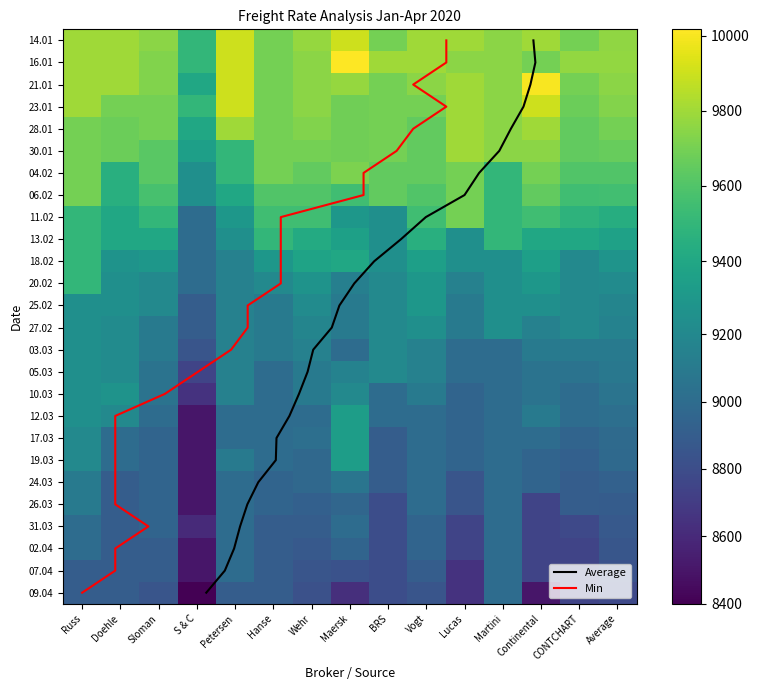

Reading left to right, list all the values displayed in this chart.

14.01.2020: Russ=9800	Doehle=9800	Sloman=9750	S & C=9500	Petersen=9900	Hanse=9700	Wehr=9775	Maersk=9900	BRS=9700	Vogt=9800	Lucas=9800	Martini=9750	Continental=9800	CONTCHART=9700	Average=9763
16.01.2020: Russ=9800	Doehle=9800	Sloman=9725	S & C=9500	Petersen=9900	Hanse=9700	Wehr=9750	Maersk=10017	BRS=9800	Vogt=9800	Lucas=9750	Martini=9750	Continental=9700	CONTCHART=9769	Average=9769
21.01.2020: Russ=9800	Doehle=9800	Sloman=9725	S & C=9400	Petersen=9900	Hanse=9700	Wehr=9750	Maersk=9775	BRS=9700	Vogt=9750	Lucas=9800	Martini=9750	Continental=10000	CONTCHART=9700	Average=9754
23.01.2020: Russ=9800	Doehle=9700	Sloman=9700	S & C=9500	Petersen=9900	Hanse=9700	Wehr=9750	Maersk=9683	BRS=9700	Vogt=9700	Lucas=9800	Martini=9750	Continental=9900	CONTCHART=9675	Average=9733
28.01.2020: Russ=9700	Doehle=9675	Sloman=9700	S & C=9400	Petersen=9800	Hanse=9700	Wehr=9725	Maersk=9683	BRS=9700	Vogt=9650	Lucas=9800	Martini=9750	Continental=9800	CONTCHART=9650	Average=9695
30.01.2020: Russ=9700	Doehle=9675	Sloman=9625	S & C=9350	Petersen=9500	Hanse=9700	Wehr=9700	Maersk=9683	BRS=9700	Vogt=9650	Lucas=9800	Martini=9750	Continental=9750	CONTCHART=9650	Average=9660
04.02.2020: Russ=9700	Doehle=9450	Sloman=9625	S & C=9250	Petersen=9500	Hanse=9700	Wehr=9650	Maersk=9716	BRS=9650	Vogt=9650	Lucas=9700	Martini=9500	Continental=9700	CONTCHART=9600	Average=9599
06.02.2020: Russ=9700	Doehle=9450	Sloman=9575	S & C=9250	Petersen=9400	Hanse=9600	Wehr=9600	Maersk=9550	BRS=9650	Vogt=9600	Lucas=9700	Martini=9500	Continental=9650	CONTCHART=9550	Average=9555
11.02.2020: Russ=9500	Doehle=9400	Sloman=9500	S & C=9000	Petersen=9300	Hanse=9550	Wehr=9550	Maersk=9300	BRS=9250	Vogt=9550	Lucas=9700	Martini=9500	Continental=9550	CONTCHART=9475	Average=9438
13.02.2020: Russ=9500	Doehle=9400	Sloman=9400	S & C=9000	Petersen=9250	Hanse=9500	Wehr=9425	Maersk=9359	BRS=9250	Vogt=9450	Lucas=9250	Martini=9500	Continental=9400	CONTCHART=9400	Average=9363
18.02.2020: Russ=9500	Doehle=9275	Sloman=9300	S & C=9000	Petersen=9150	Hanse=9300	Wehr=9375	Maersk=9400	BRS=9250	Vogt=9350	Lucas=9250	Martini=9250	Continental=9350	CONTCHART=9200	Average=9282
20.02.2020: Russ=9500	Doehle=9250	Sloman=9200	S & C=9000	Petersen=9150	Hanse=9200	Wehr=9275	Maersk=9137	BRS=9200	Vogt=9300	Lucas=9150	Martini=9250	Continental=9300	CONTCHART=9200	Average=9222
25.02.2020: Russ=9250	Doehle=9250	Sloman=9200	S & C=8900	Petersen=9150	Hanse=9100	Wehr=9225	Maersk=9100	BRS=9200	Vogt=9300	Lucas=9100	Martini=9250	Continental=9250	CONTCHART=9200	Average=9177
27.02.2020: Russ=9250	Doehle=9225	Sloman=9100	S & C=8900	Petersen=9150	Hanse=9100	Wehr=9175	Maersk=9100	BRS=9200	Vogt=9250	Lucas=9100	Martini=9250	Continental=9150	CONTCHART=9200	Average=9154
03.03.2020: Russ=9250	Doehle=9225	Sloman=9100	S & C=8850	Petersen=9150	Hanse=9100	Wehr=9150	Maersk=9000	BRS=9200	Vogt=9150	Lucas=9000	Martini=9000	Continental=9100	CONTCHART=9100	Average=9098
05.03.2020: Russ=9250	Doehle=9225	Sloman=9050	S & C=8750	Petersen=9150	Hanse=9000	Wehr=9100	Maersk=9158	BRS=9200	Vogt=9150	Lucas=9000	Martini=9000	Continental=9050	CONTCHART=9050	Average=9081
10.03.2020: Russ=9250	Doehle=9275	Sloman=9050	S & C=8650	Petersen=9150	Hanse=9000	Wehr=9100	Maersk=9200	BRS=9000	Vogt=9100	Lucas=8950	Martini=9000	Continental=9050	CONTCHART=9000	Average=9055
12.03.2020: Russ=9250	Doehle=9200	Sloman=9000	S & C=8500	Petersen=9000	Hanse=9000	Wehr=9000	Maersk=9337	BRS=9000	Vogt=9000	Lucas=8950	Martini=9000	Continental=9100	CONTCHART=9000	Average=9026
17.03.2020: Russ=9200	Doehle=9000	Sloman=8950	S & C=8500	Petersen=9000	Hanse=9000	Wehr=9025	Maersk=9337	BRS=8900	Vogt=9000	Lucas=8950	Martini=9000	Continental=9000	CONTCHART=8950	Average=8987
19.03.2020: Russ=9200	Doehle=9000	Sloman=8950	S & C=8500	Petersen=9100	Hanse=9000	Wehr=8975	Maersk=9337	BRS=8900	Vogt=9000	Lucas=8950	Martini=9000	Continental=8950	CONTCHART=8925	Average=8985
24.03.2020: Russ=9100	Doehle=8900	Sloman=8950	S & C=8500	Petersen=9000	Hanse=8950	Wehr=8975	Maersk=9066	BRS=8900	Vogt=9000	Lucas=8850	Martini=9000	Continental=8950	CONTCHART=8900	Average=8932
26.03.2020: Russ=9100	Doehle=8900	Sloman=8950	S & C=8500	Petersen=9000	Hanse=8950	Wehr=8925	Maersk=8965	BRS=8800	Vogt=9000	Lucas=8850	Martini=9000	Continental=8750	CONTCHART=8900	Average=8899
31.03.2020: Russ=9000	Doehle=8900	Sloman=8950	S & C=8600	Petersen=9000	Hanse=8900	Wehr=8900	Maersk=9000	BRS=8800	Vogt=8950	Lucas=8750	Martini=9000	Continental=8750	CONTCHART=8775	Average=8877
02.04.2020: Russ=9000	Doehle=8900	Sloman=8900	S & C=8500	Petersen=9000	Hanse=8900	Wehr=8875	Maersk=8950	BRS=8800	Vogt=8950	Lucas=8750	Martini=9000	Continental=8750	CONTCHART=8750	Average=8859
07.04.2020: Russ=8900	Doehle=8900	Sloman=8900	S & C=8500	Petersen=9000	Hanse=8900	Wehr=8850	Maersk=8830	BRS=8800	Vogt=8900	Lucas=8650	Martini=9000	Continental=8750	CONTCHART=8750	Average=8831
09.04.2020: Russ=8900	Doehle=8900	Sloman=8850	S & C=8400	Petersen=8900	Hanse=8900	Wehr=8825	Maersk=8630	BRS=8800	Vogt=8850	Lucas=8650	Martini=9000	Continental=8500	CONTCHART=8750	Average=8775